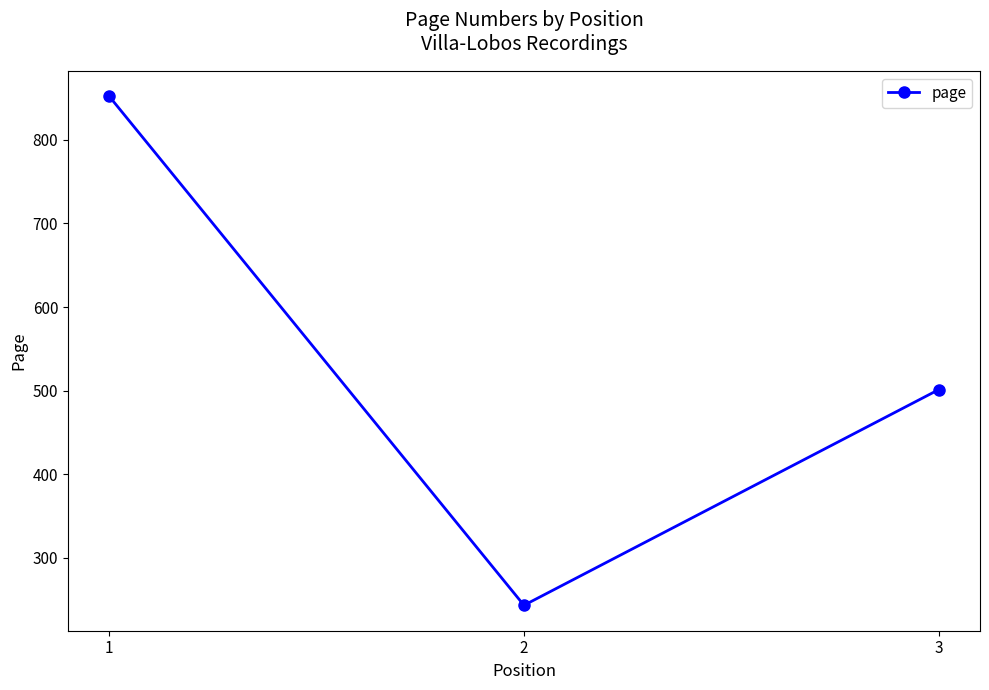

Rank the categories by value from lowest to highest.

2, 3, 1